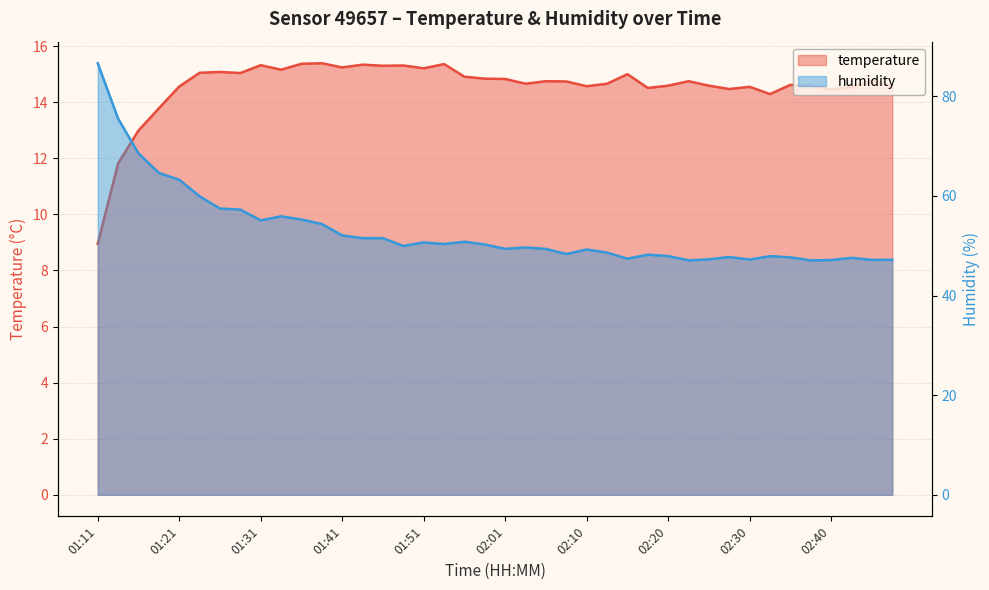

Rank the series by their maximum value, from lowest to highest.

temperature, humidity